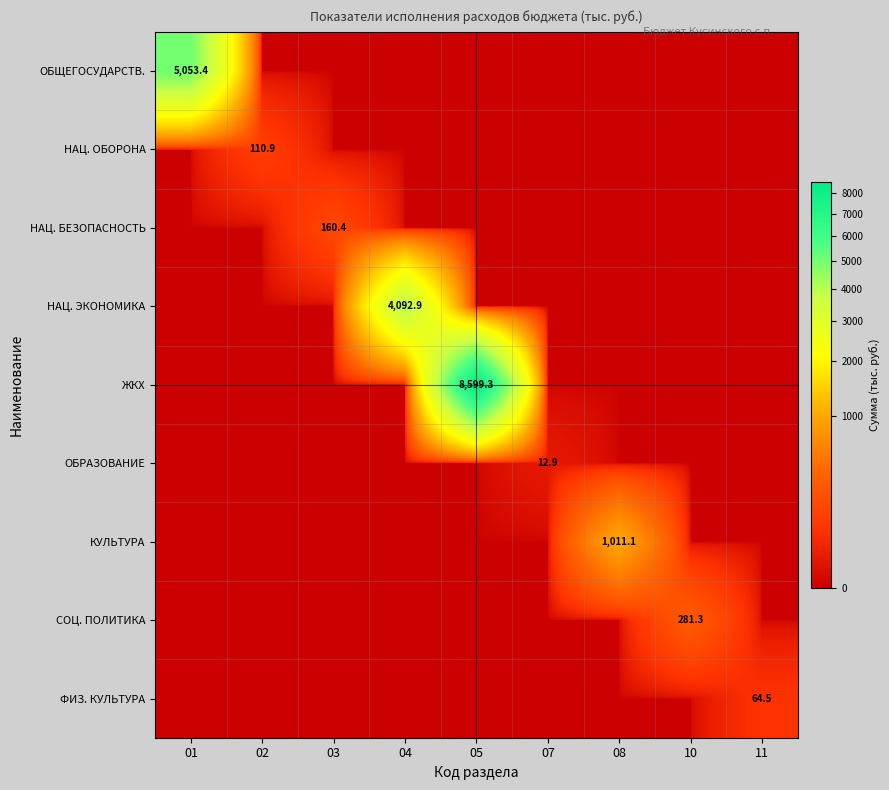

What is the spread (max minus min) of values at 08?

1011.1